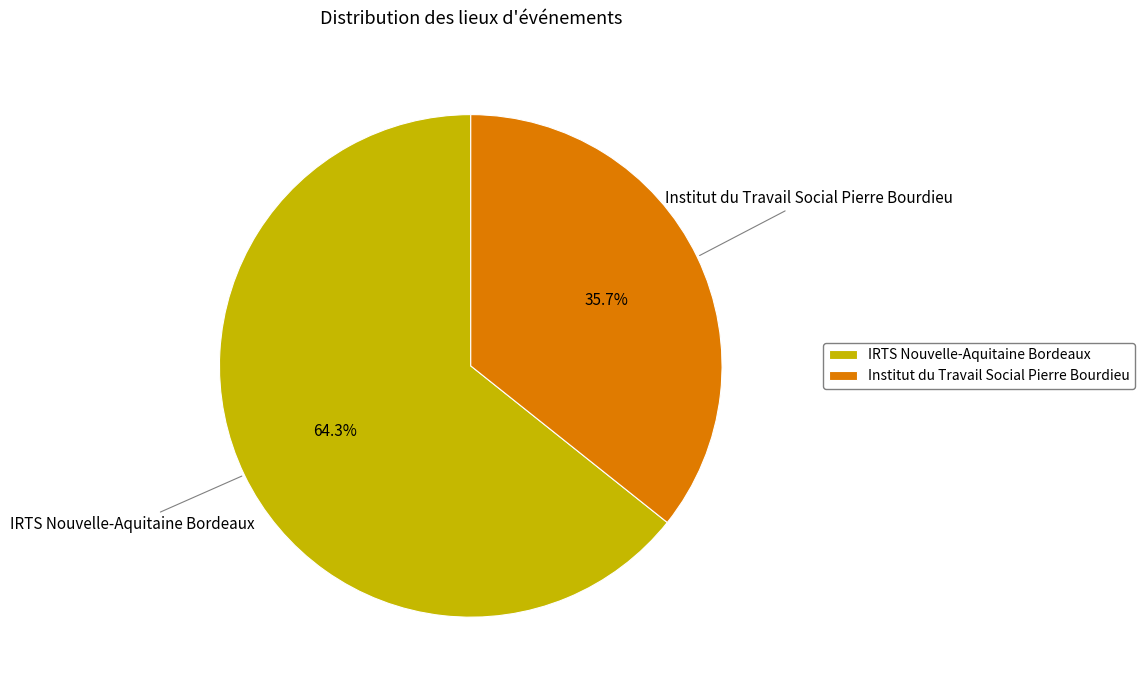

Which category has the biggest portion of the pie?

IRTS Nouvelle-Aquitaine Bordeaux